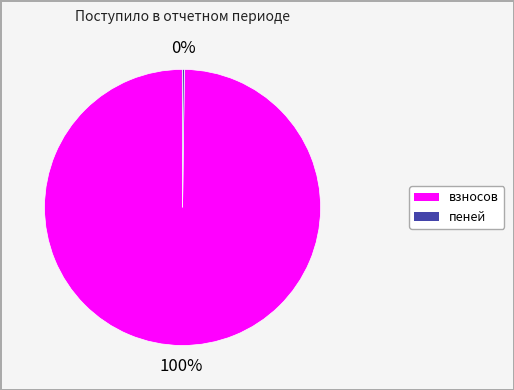

What is the largest slice in the pie chart?

взносов